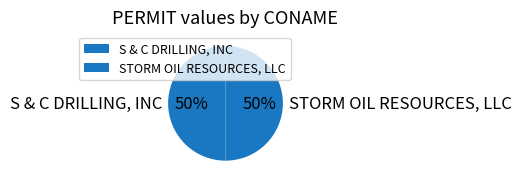

To the nearest percent, what is the combined percentage of STORM OIL RESOURCES, LLC and S & C DRILLING, INC?

100%